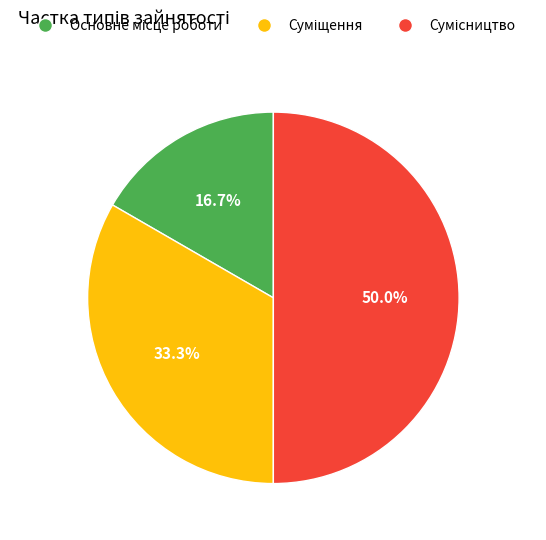

True or false: Основне місце роботи accounts for 17% of the total.

True